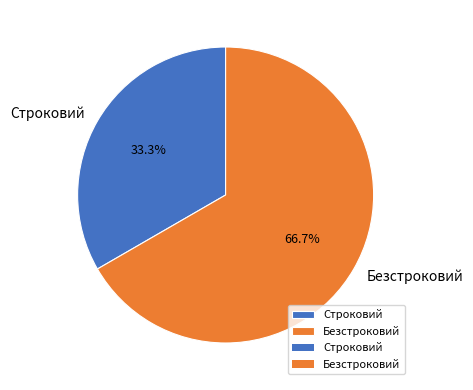

Which has a higher value, Безстроковий or Строковий?

Безстроковий